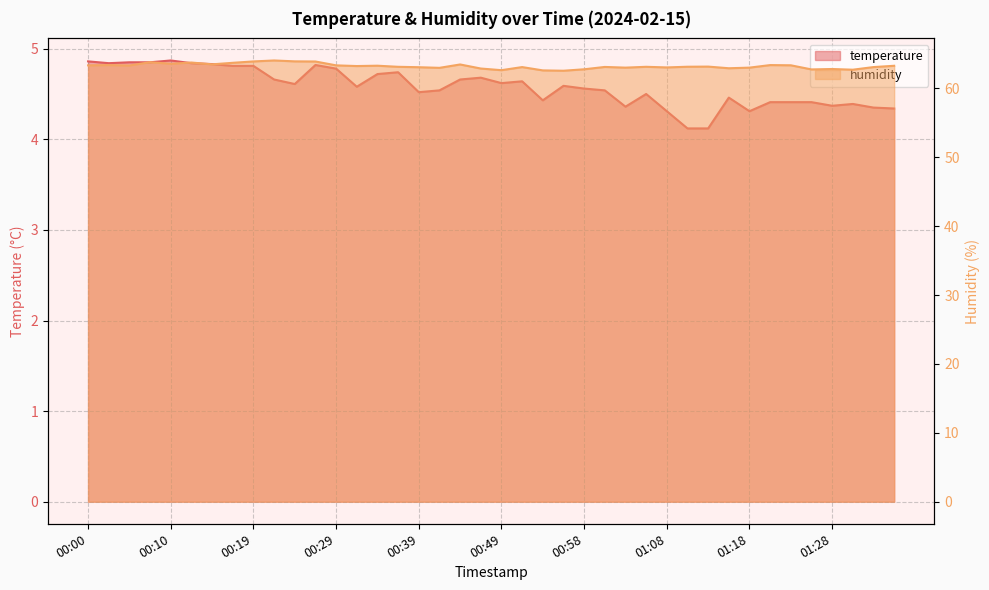

What is the total value across all series at 01:18?

67.3